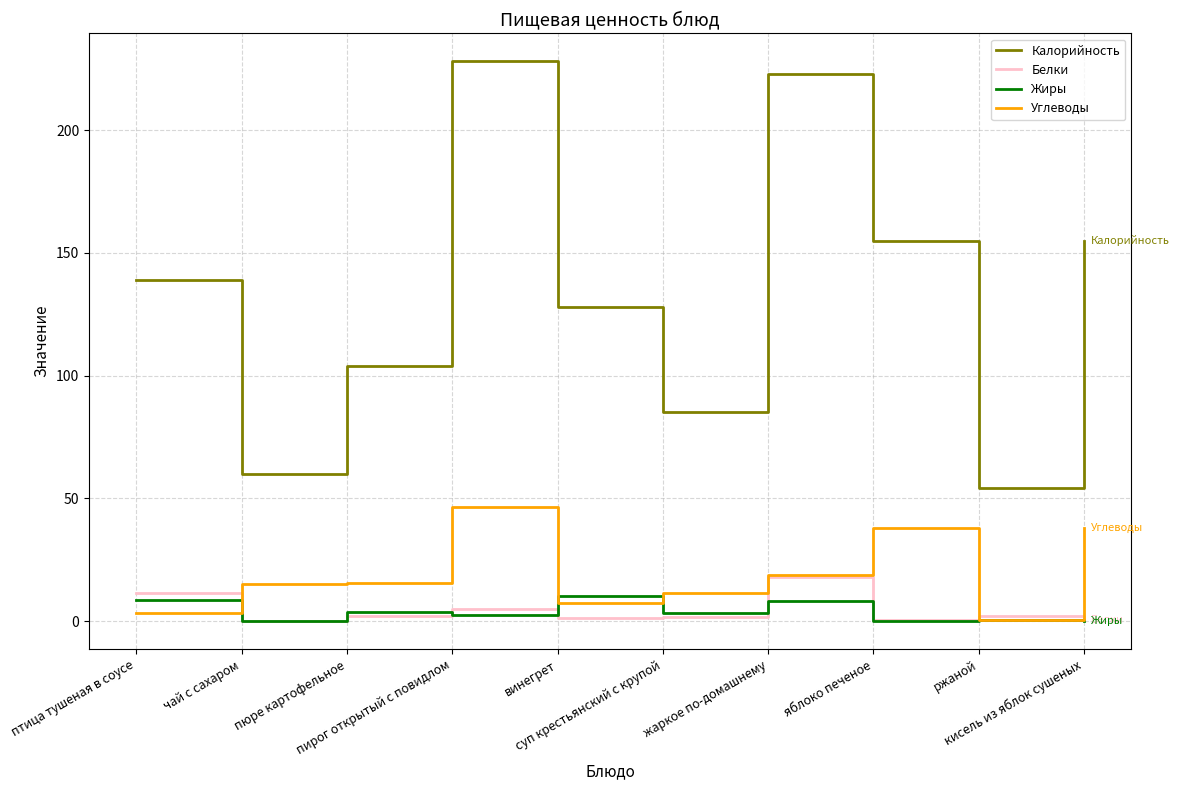

True or false: Белки and Калорийность intersect in this chart.

False